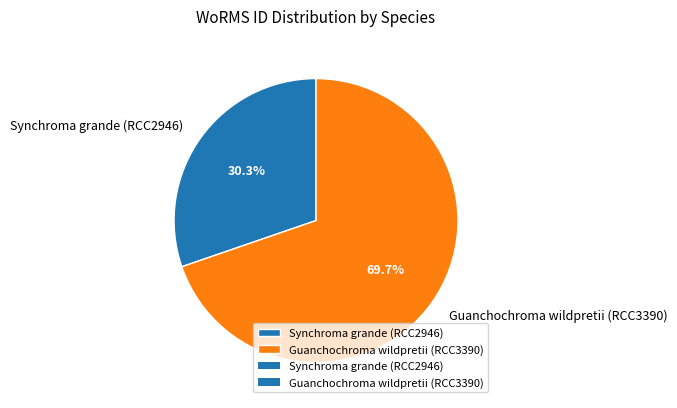

Between Guanchochroma wildpretii (RCC3390) and Synchroma grande (RCC2946), which is larger?

Guanchochroma wildpretii (RCC3390)